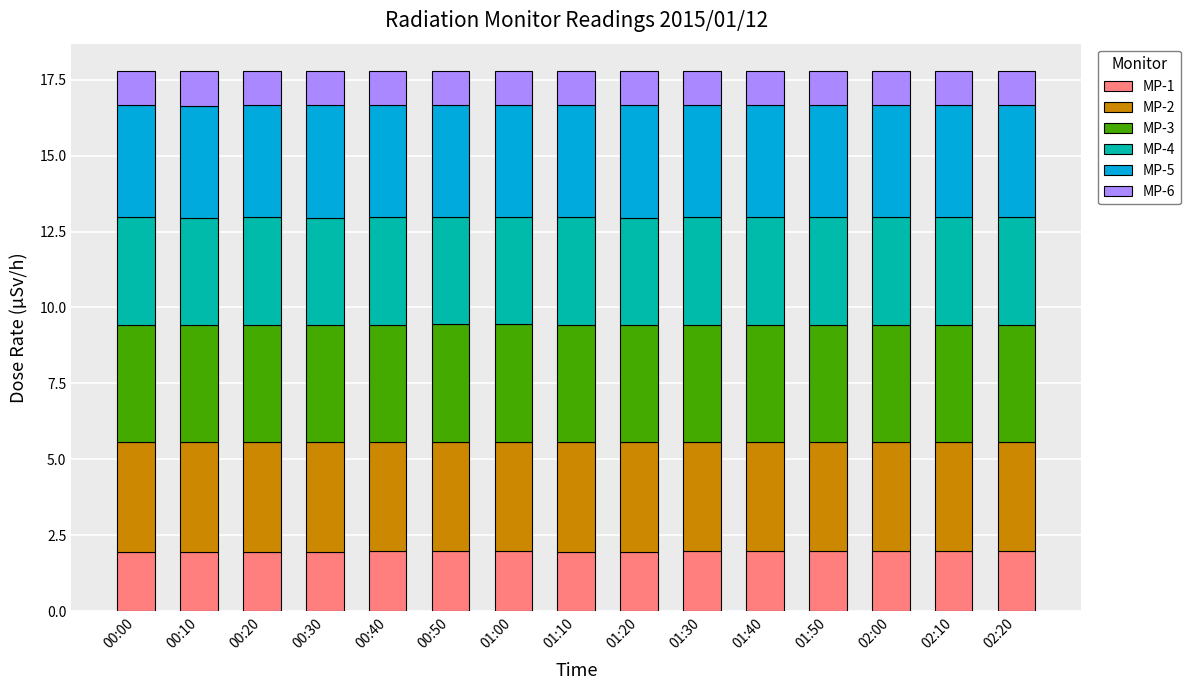

The value of MP-1 at 00:30 is 2.0. True or false?

True